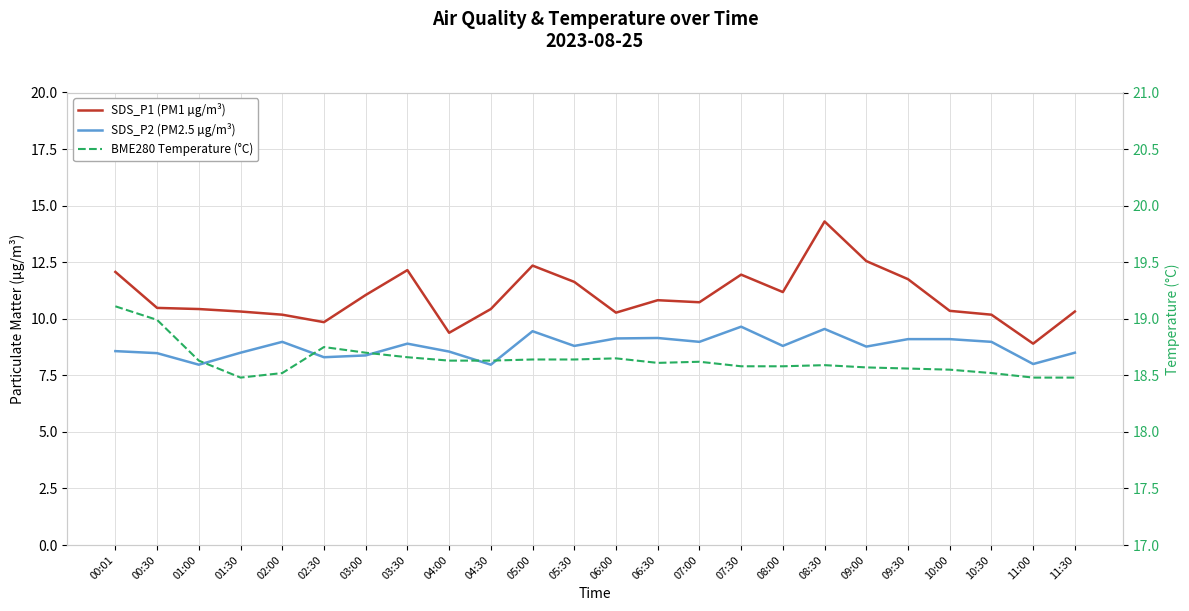

What is the sum of all SDS_P1 (PM1 µg/m³) values?

263.6